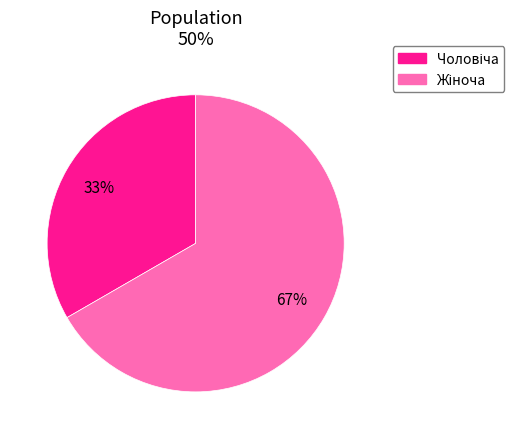

Is there any slice that represents more than half of the pie?

Yes